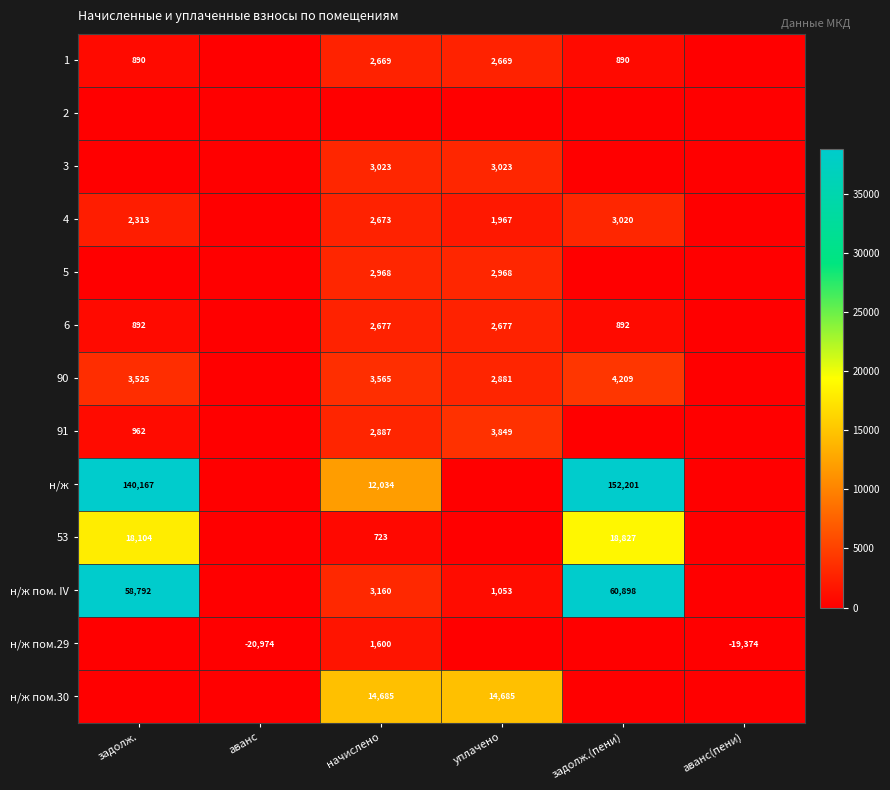

The value of 3 at уплачено is 3023. True or false?

True